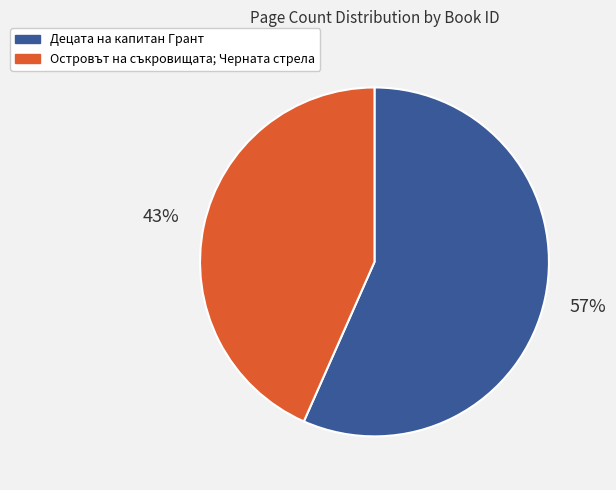

To the nearest percent, what portion does Децата на капитан Грант represent?

57%